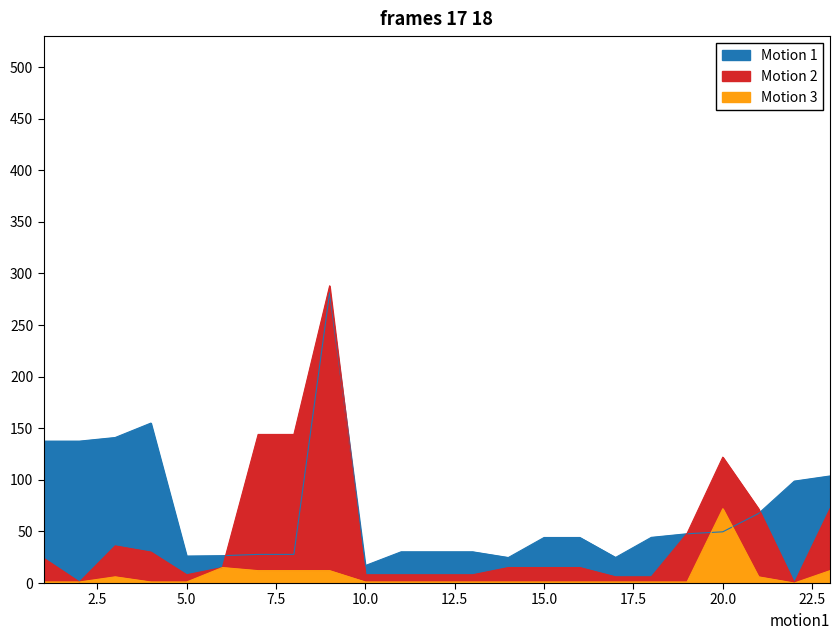

After their last crossing, which series has the higher values: Motion 3 or Motion 1?

Motion 1